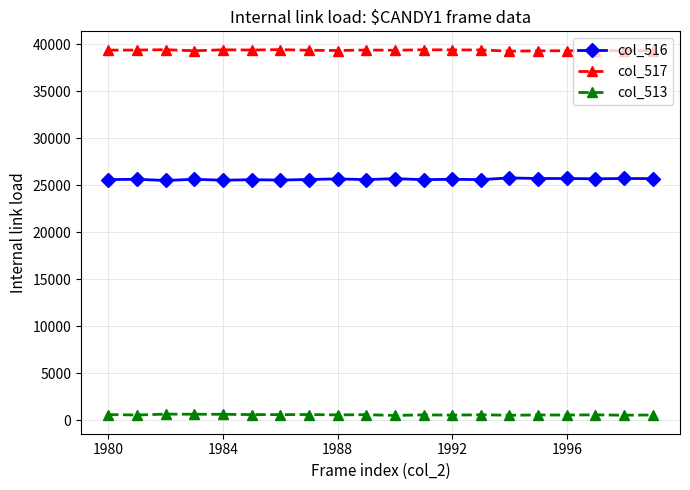

True or false: col_517 has more than 0 interior local peaks.

True